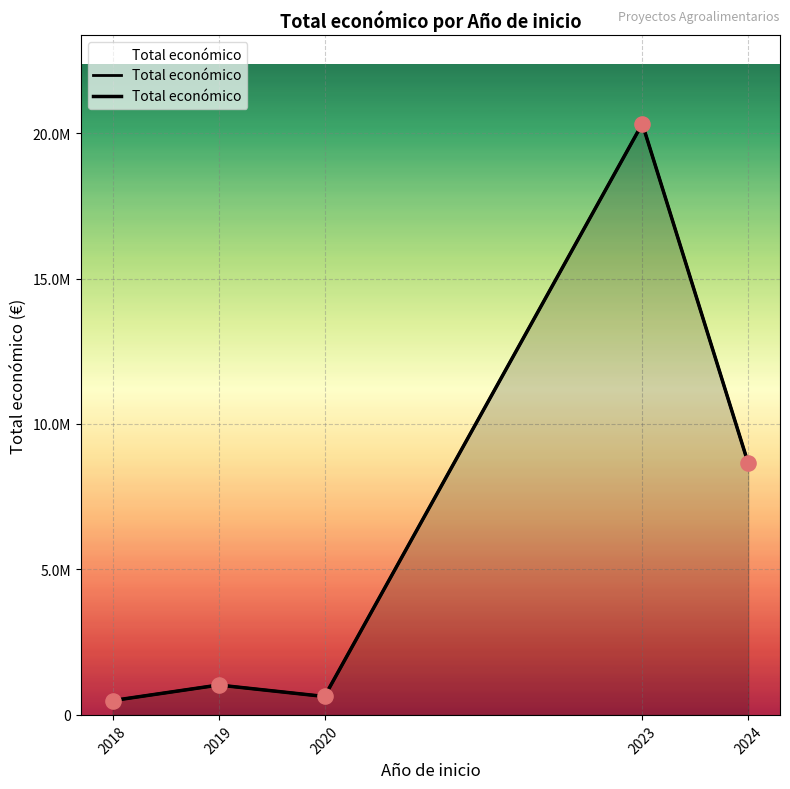

Between 2020 and 2023, which is larger?

2023